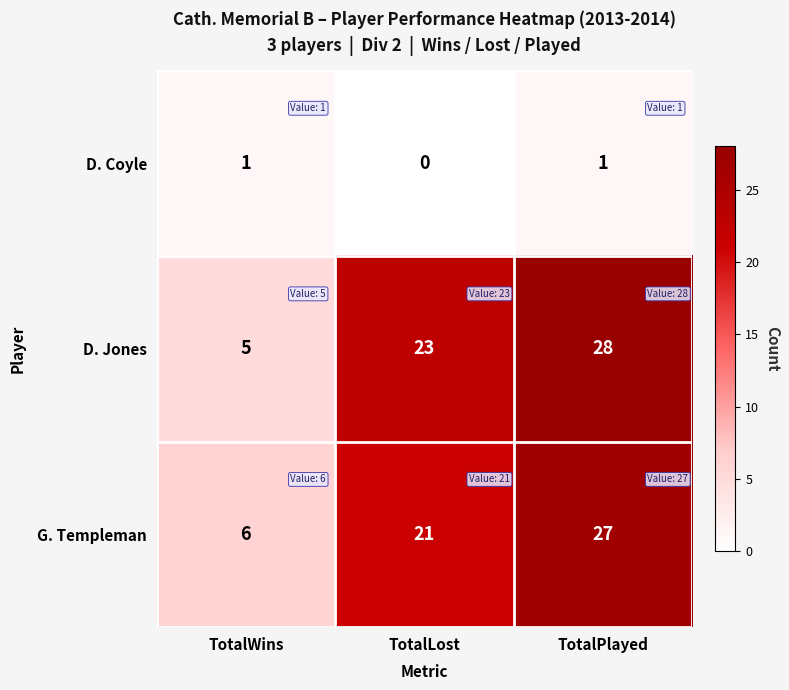

The value of D. Jones at TotalLost is 33. True or false?

False